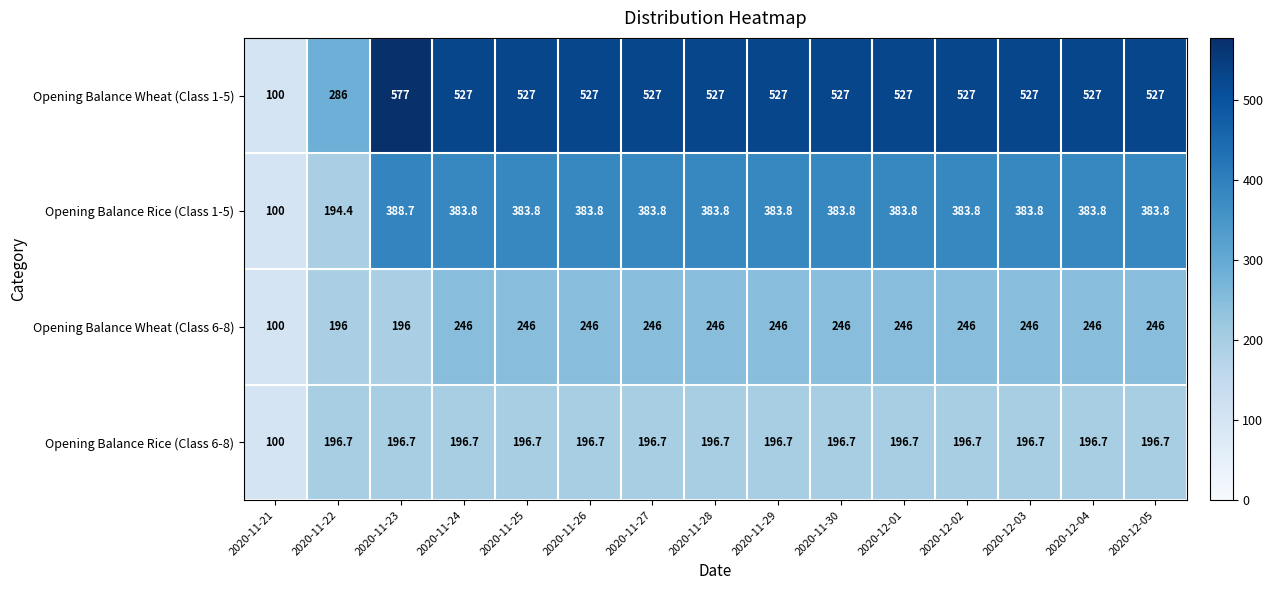

Where is Opening Balance Rice (Class 1-5) nearest to the value 244?

2020-11-22